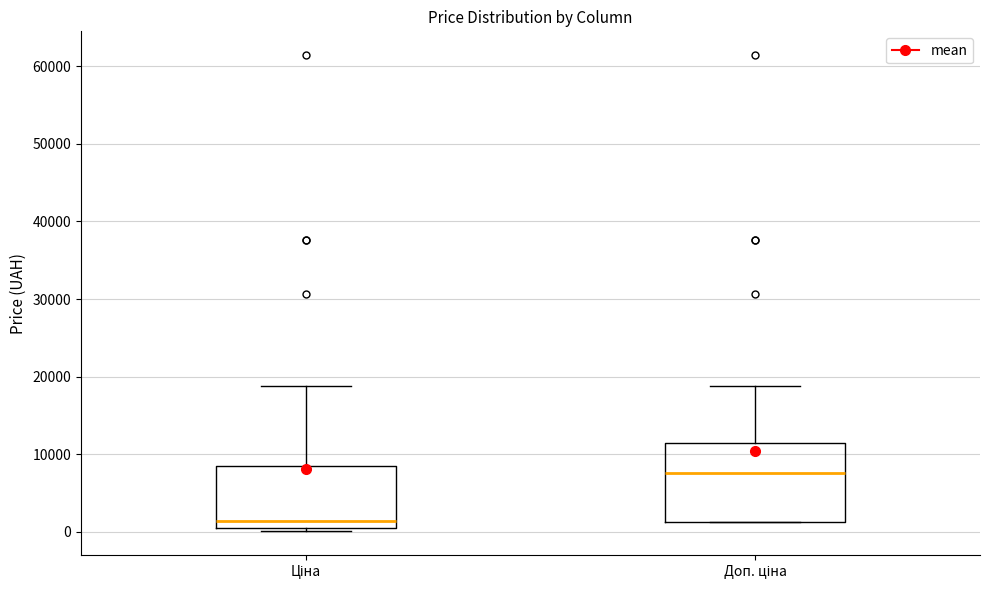

Comparing the boxes themselves (not the whiskers), which one is the tallest?

Доп. ціна